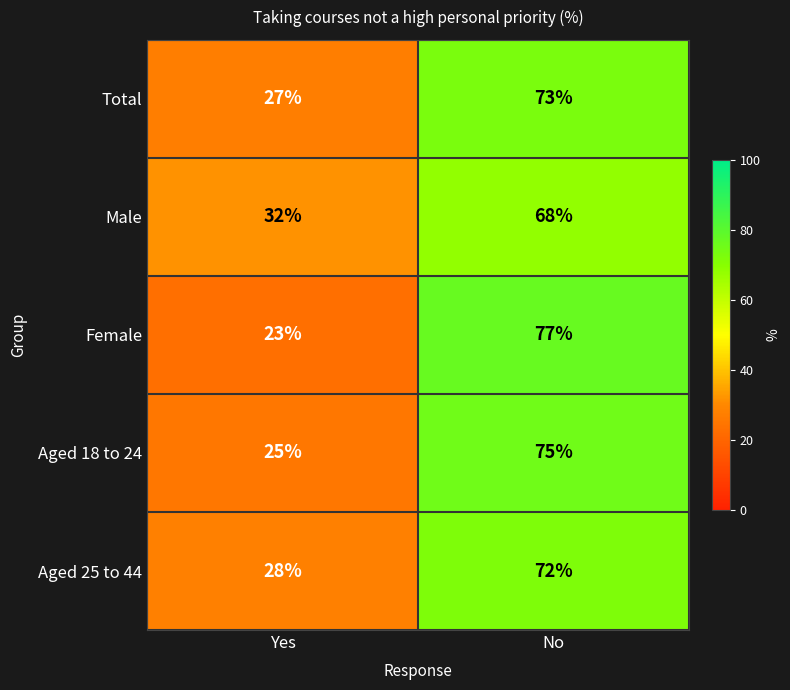

What is the greatest value displayed?

77